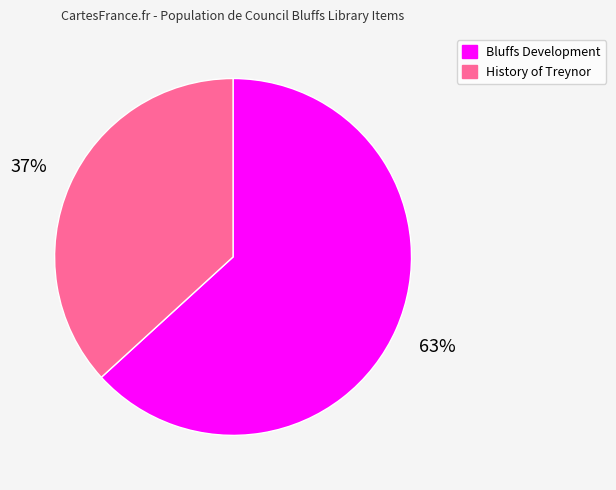

True or false: Bluffs Development accounts for 70% of the total.

False